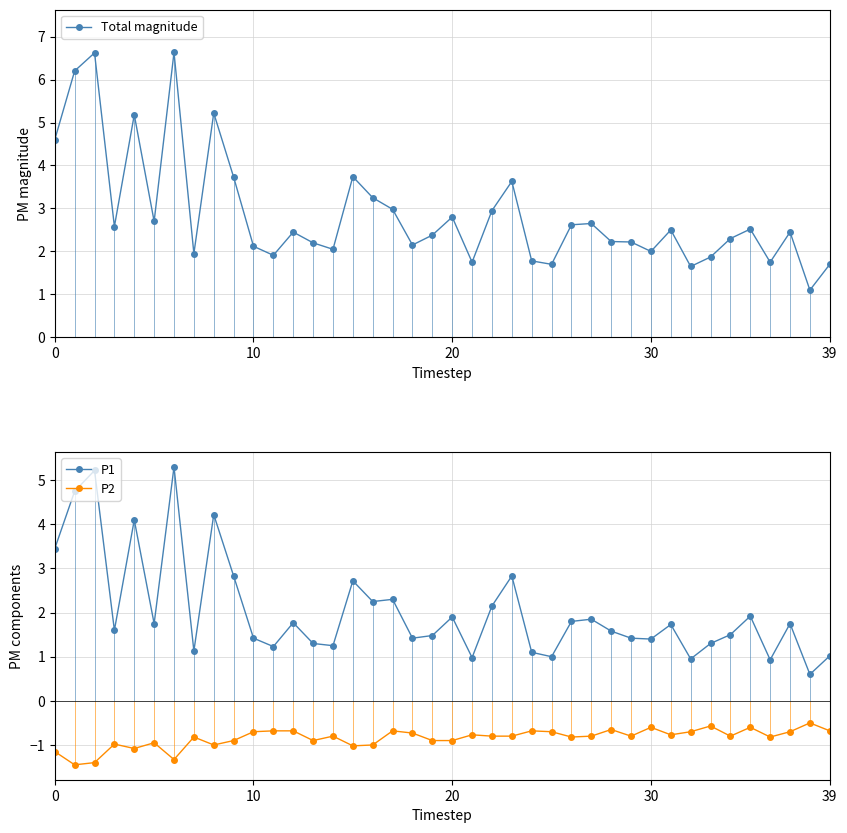

True or false: P1 and P2 cross at least once.

False